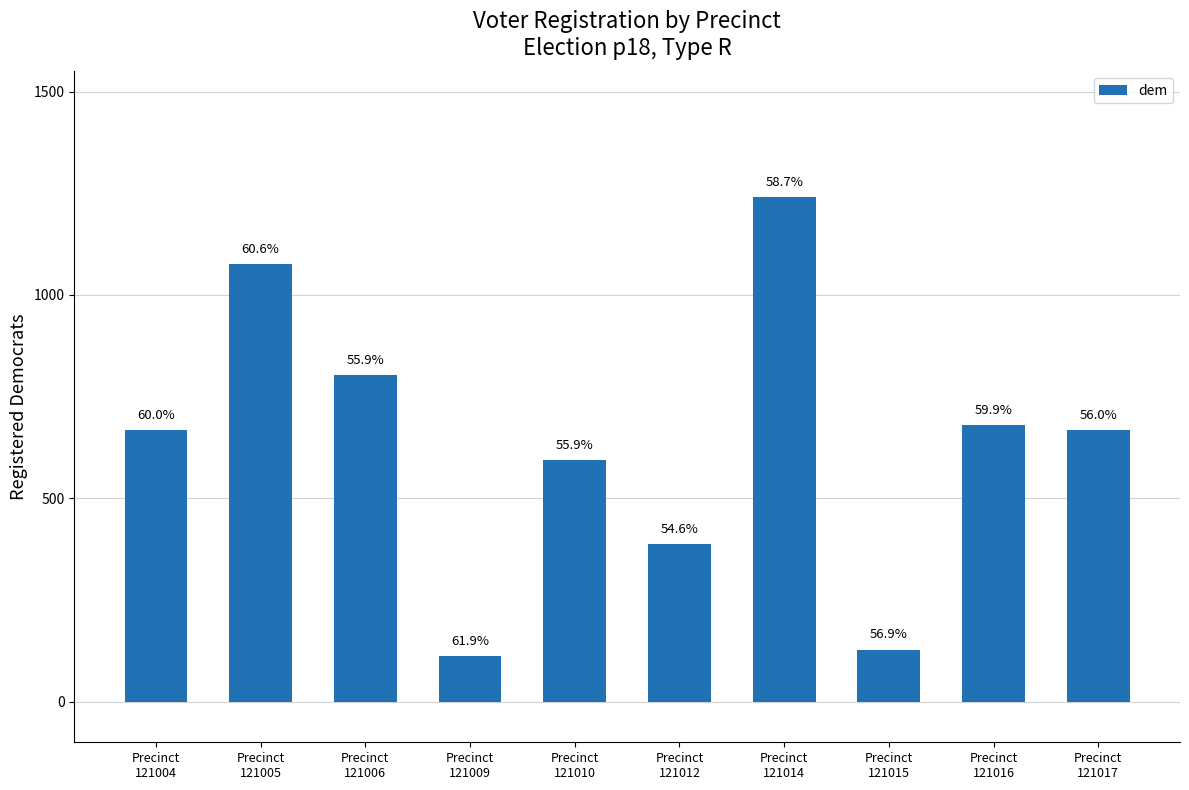

Reading right to left, what are all the values shown in this chart?

667	681	128	1240	388	593	112	804	1075	668